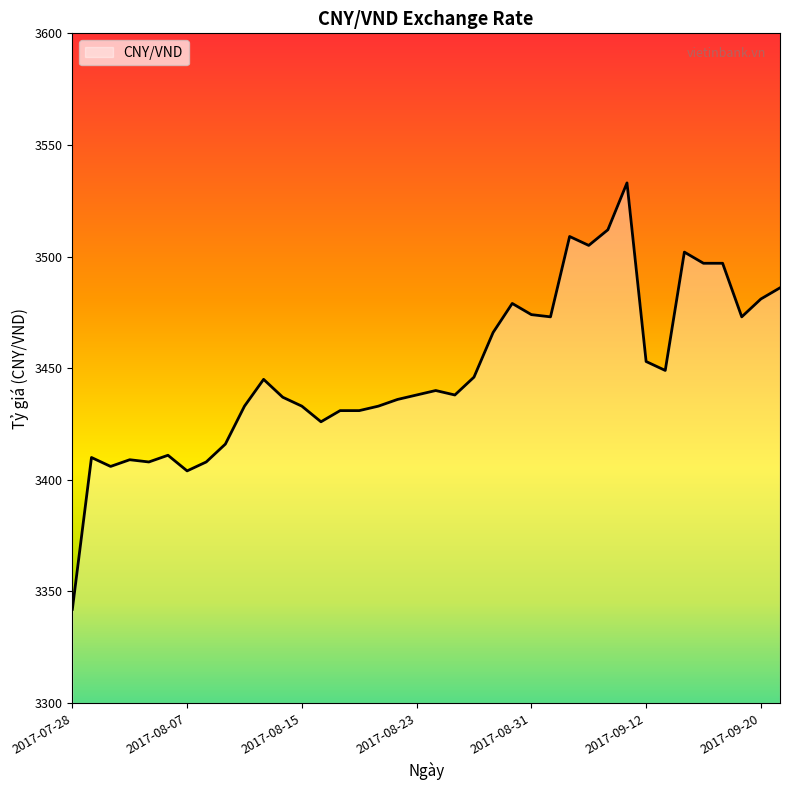

How many lines are shown in the chart?

1